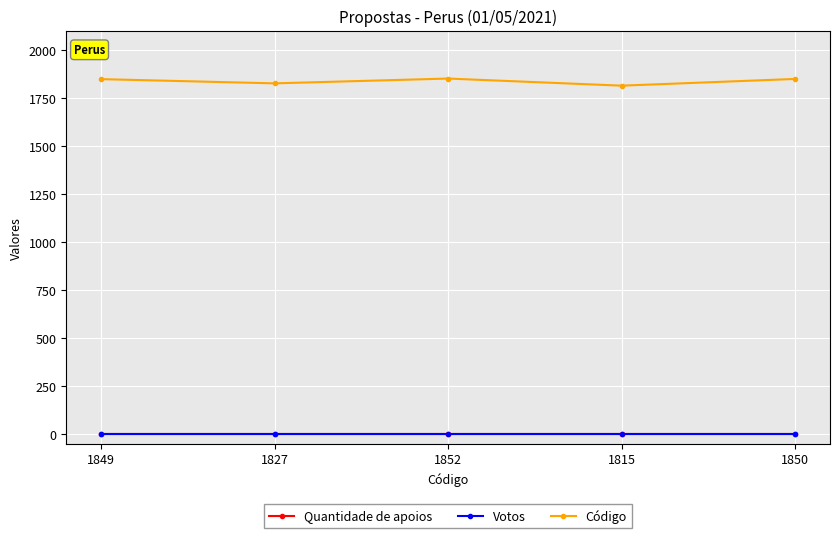

What is the total value across all series at 1815?

1815